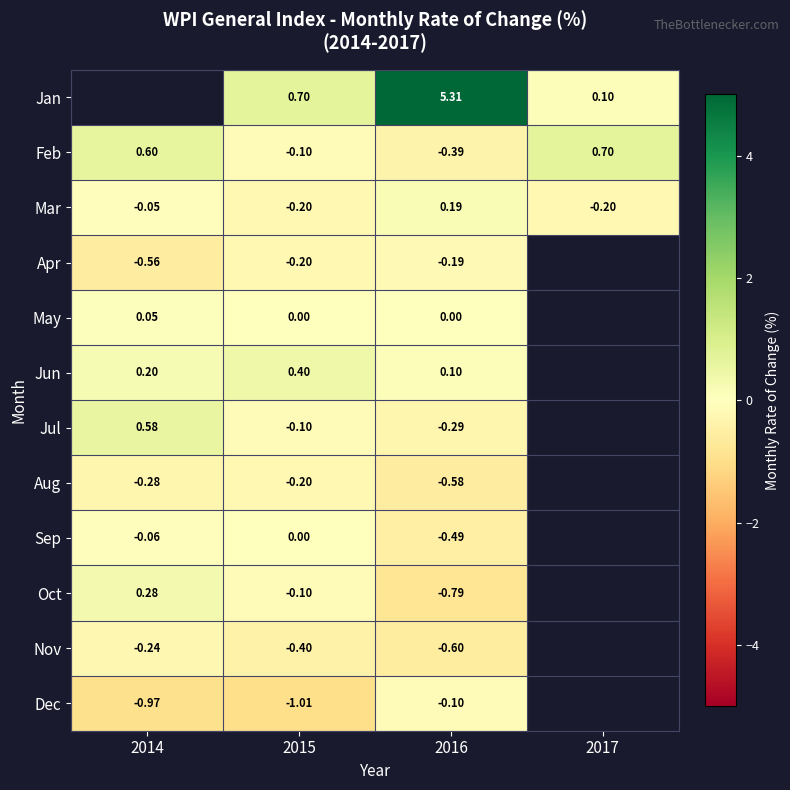

Is the value of May at 2014 greater than the value of Feb at 2014?

No